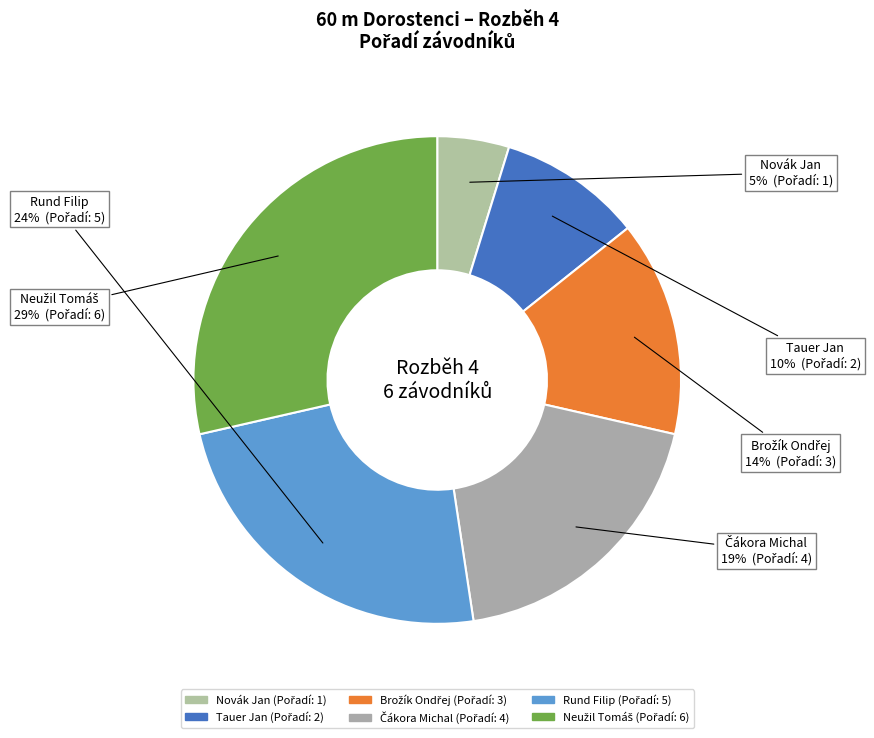

To the nearest percent, what percentage of the pie is Rund Filip?

24%